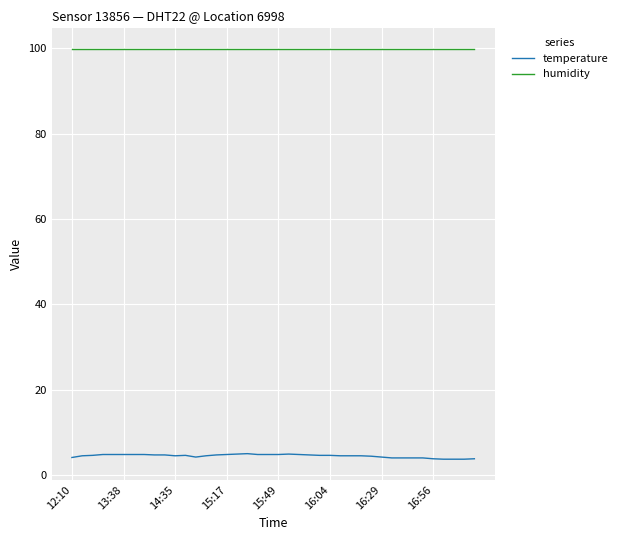

Which series has the largest total across all categories?

humidity